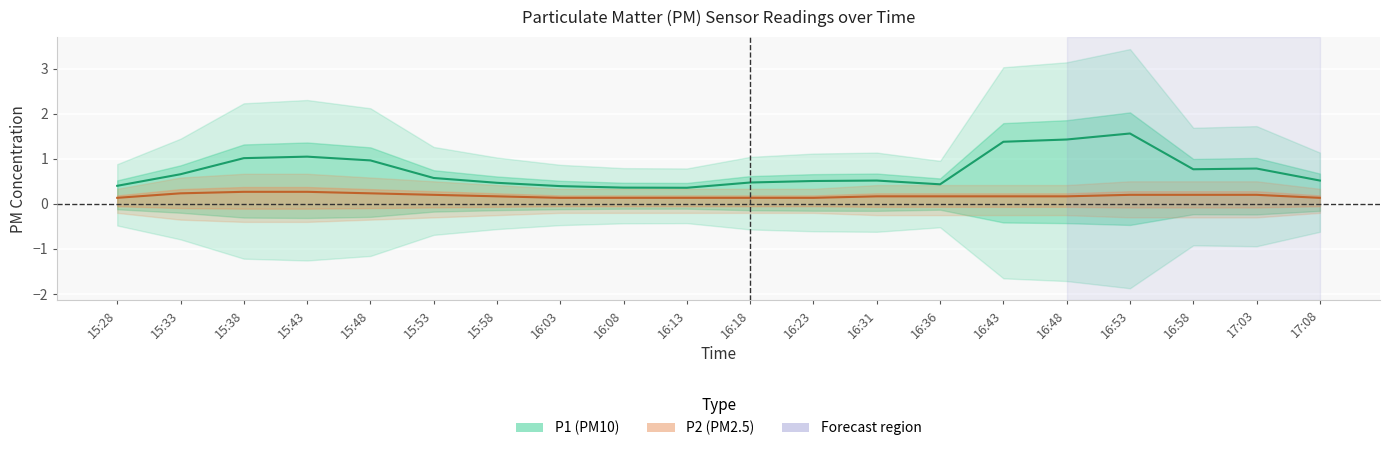

What is the total value across all series at 15:58?

0.6